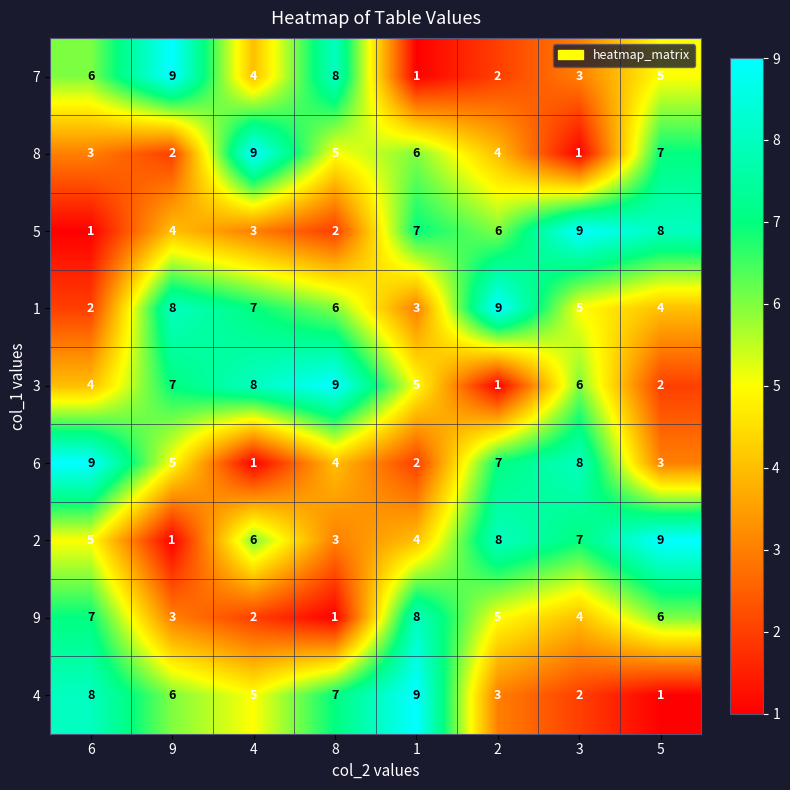

Where is 2 nearest to the value 5?

6